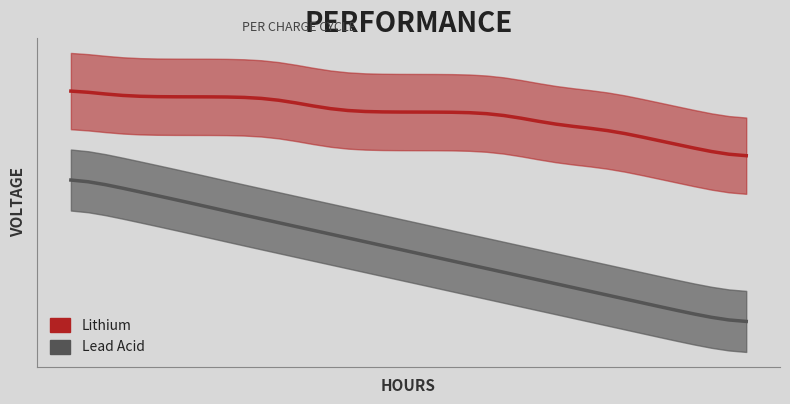

What is the value of the Lithium point at the 1st from the left?

6.3